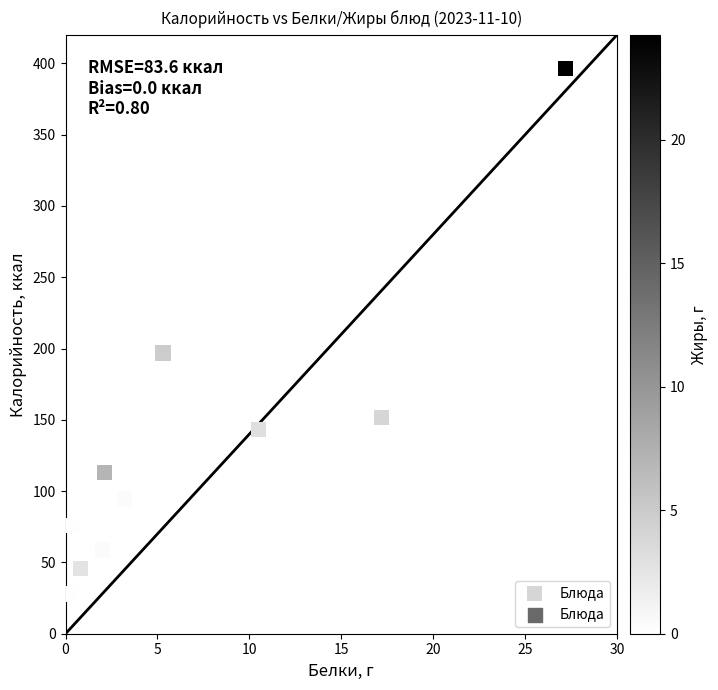

What Y value in the scatter plot is closest to 212?

196.8